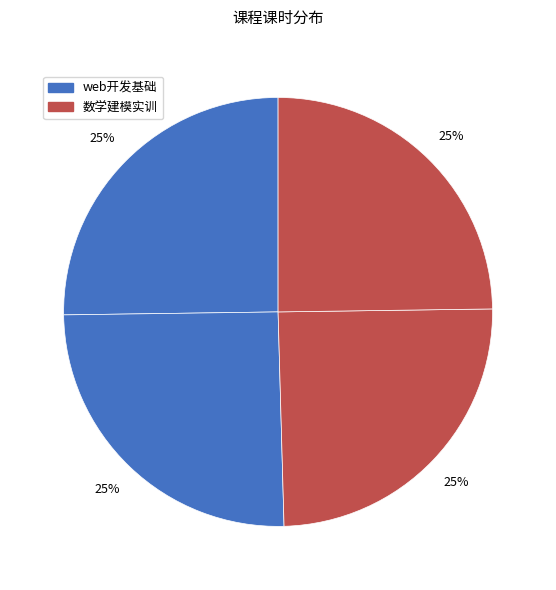

How many slices are in this pie chart?

4